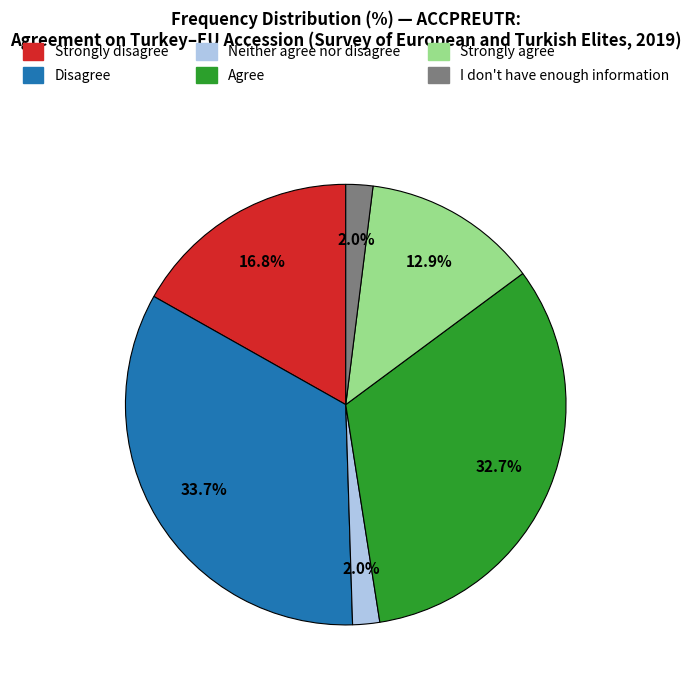

What portion of the pie excludes Neither agree nor disagree?

98.0%